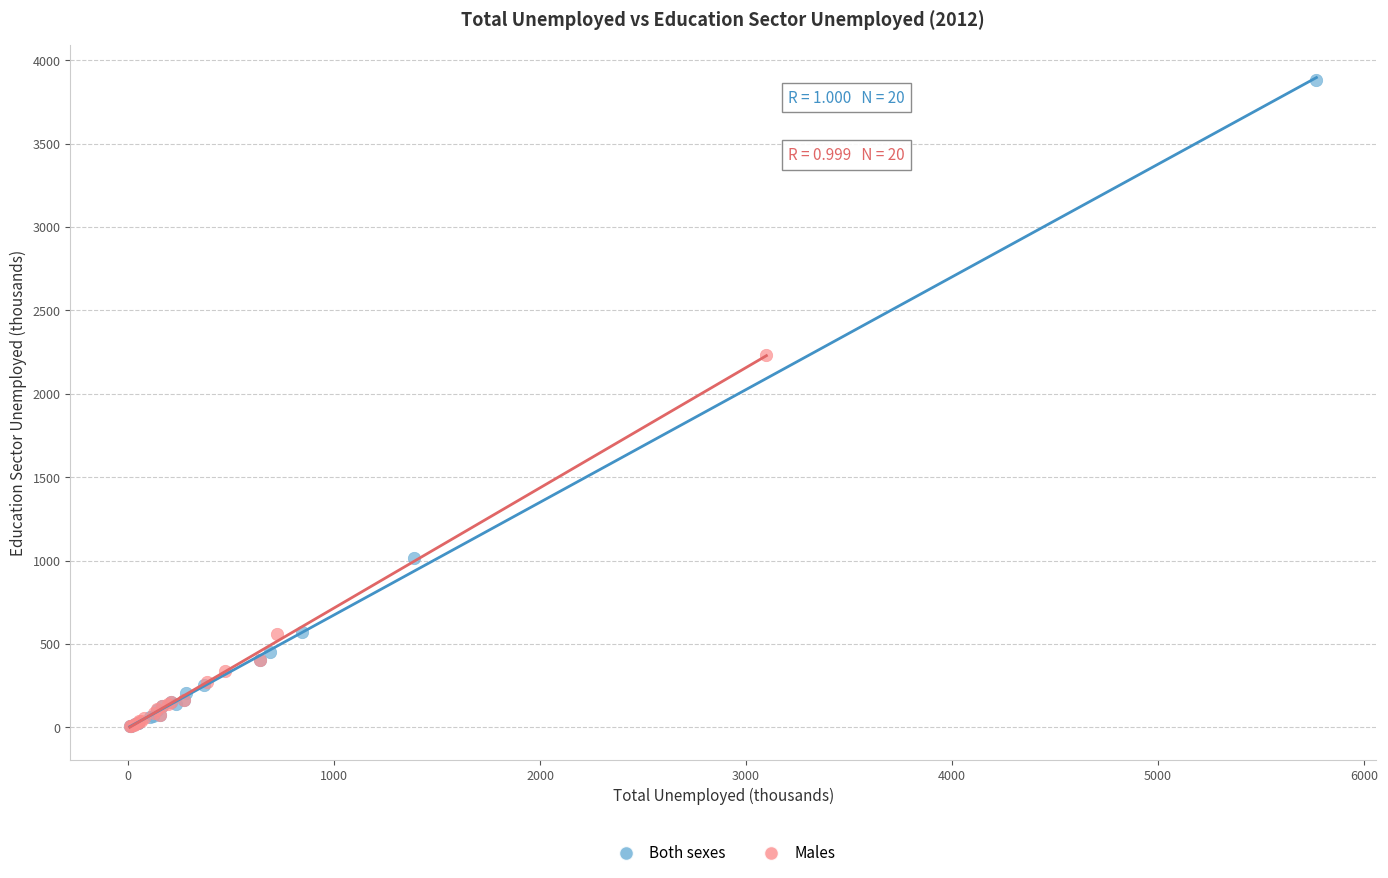

Which series reaches the maximum Y coordinate?

Both sexes